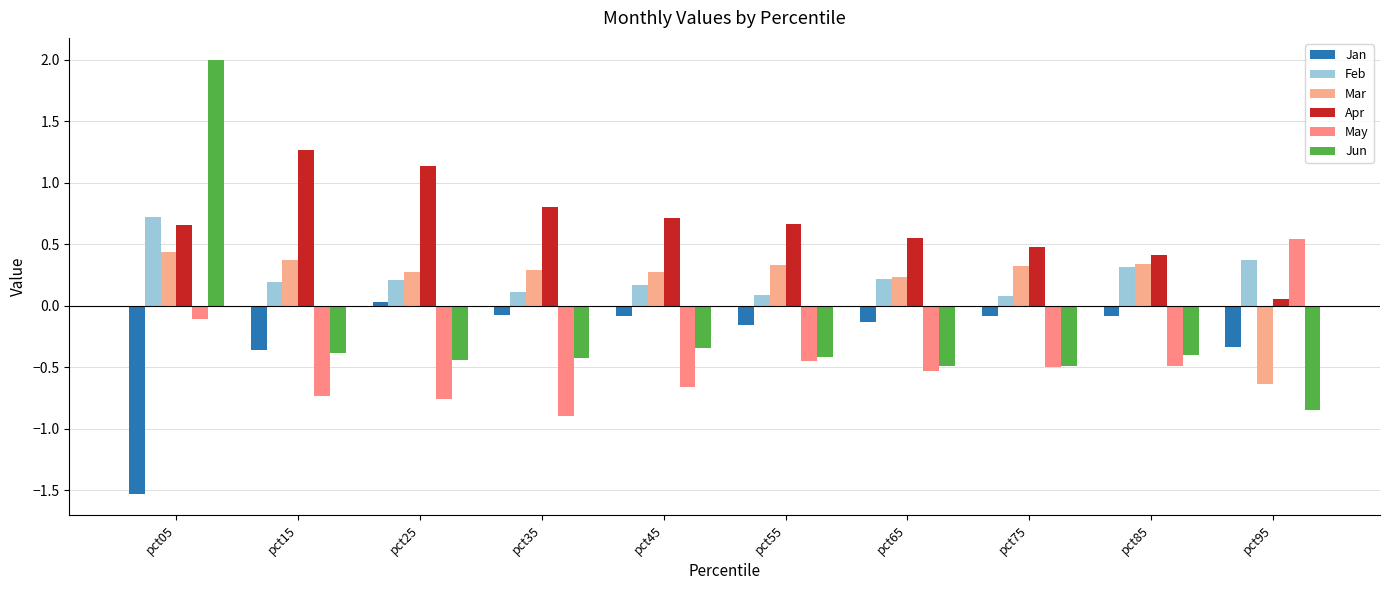

True or false: Mar has a value of 0.4 at pct25.

False